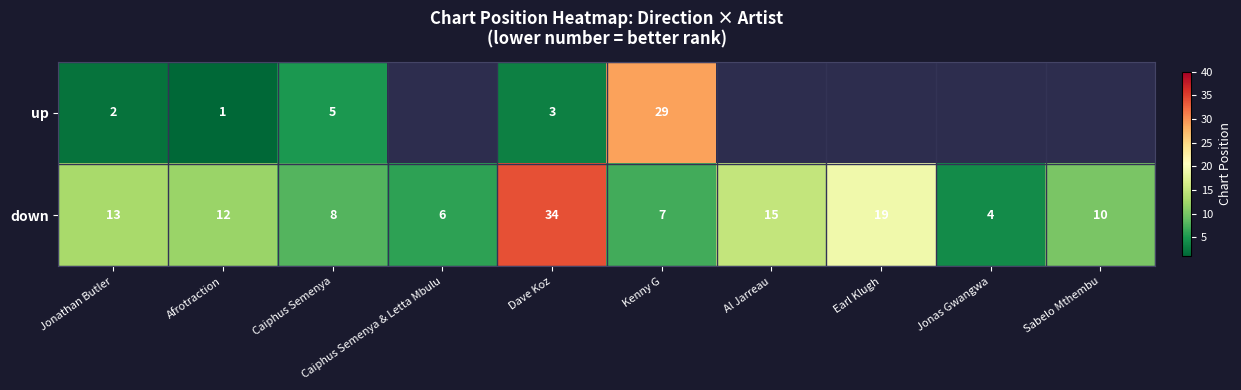

List the labels in order of down value, largest first.

Dave Koz, Earl Klugh, Al Jarreau, Jonathan Butler, Afrotraction, Sabelo Mthembu, Caiphus Semenya, Kenny G, Caiphus Semenya & Letta Mbulu, Jonas Gwangwa